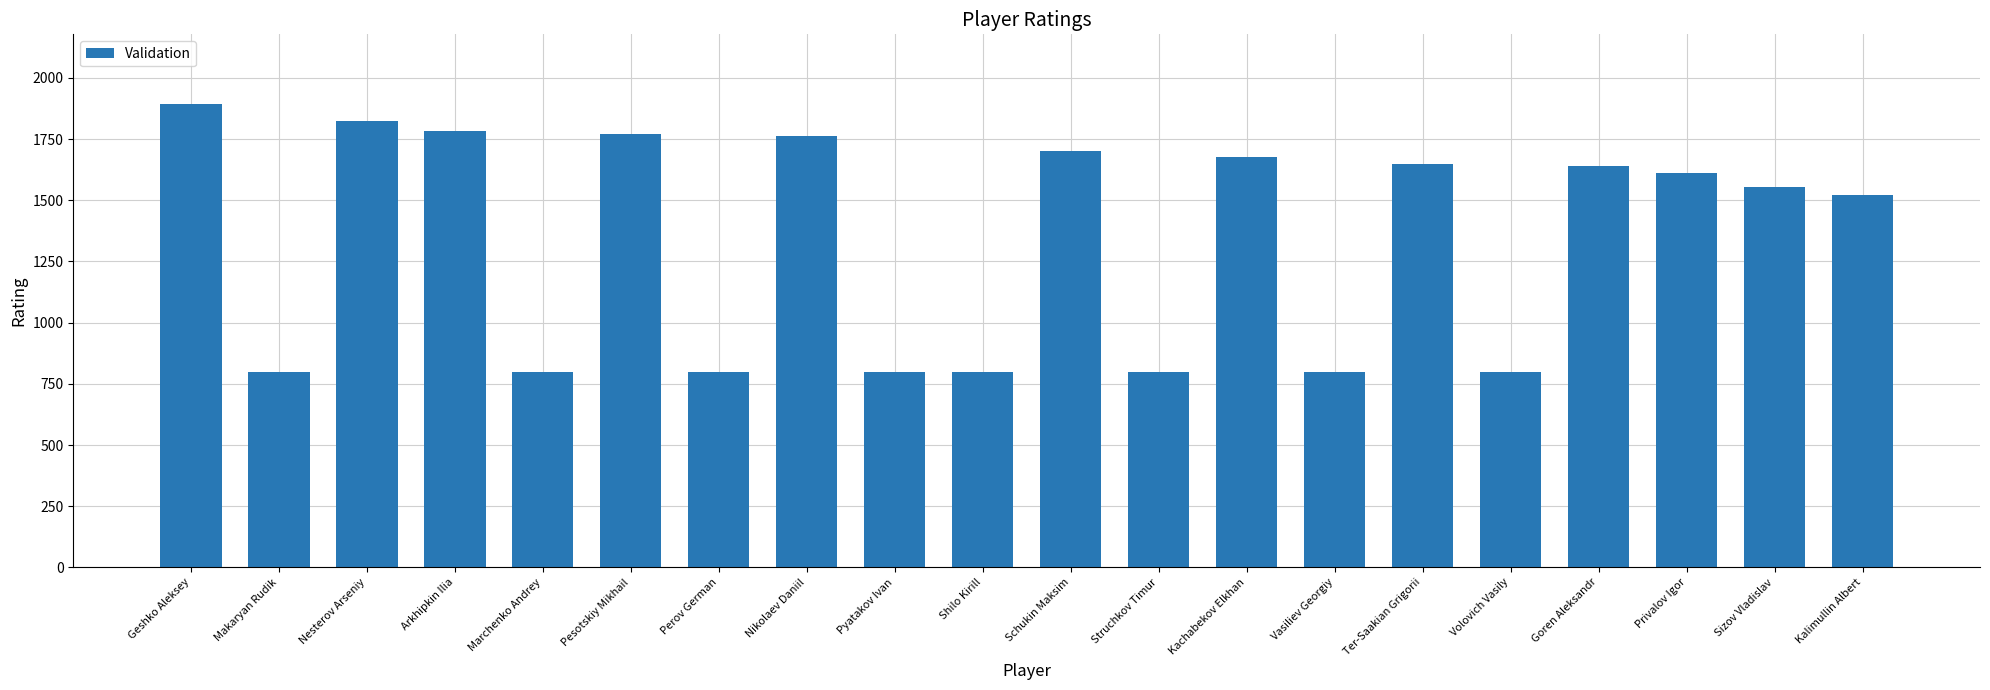

Approximately how many times larger is the value at Nikolaev Daniil compared to Kalimullin Albert?

1.2